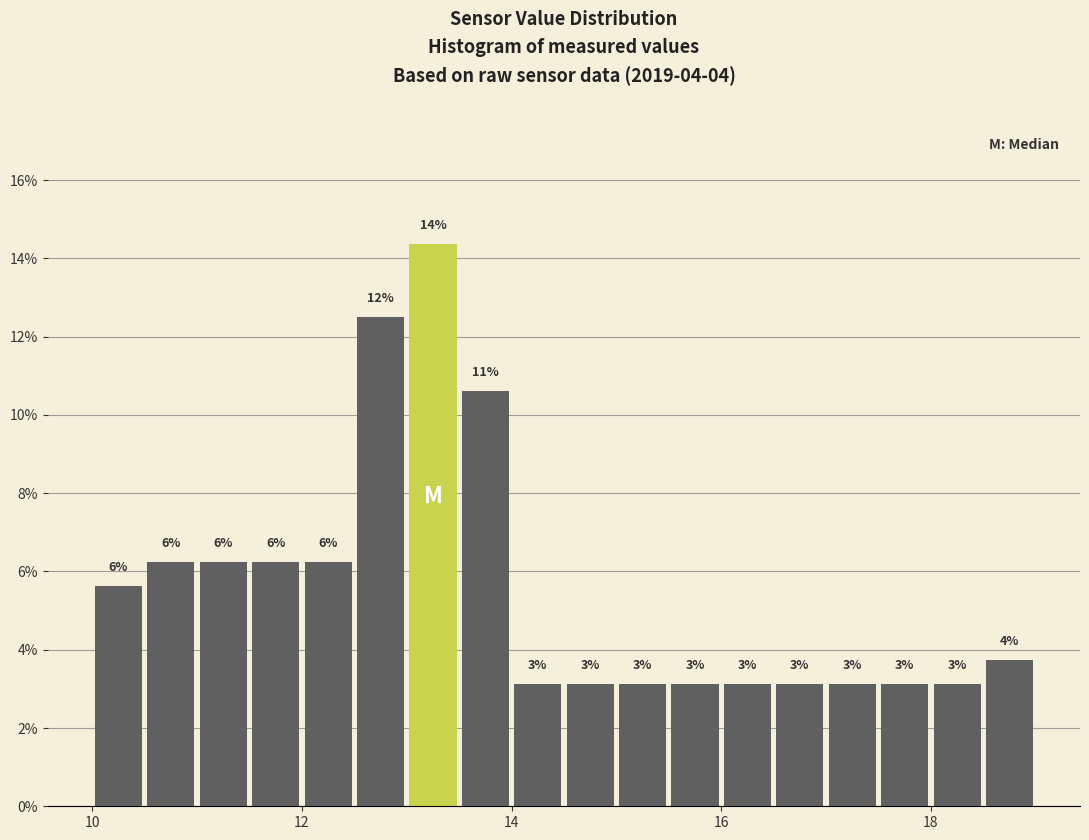

Read against the x-axis, roughly where is the centre of the tallest bar?

13.2